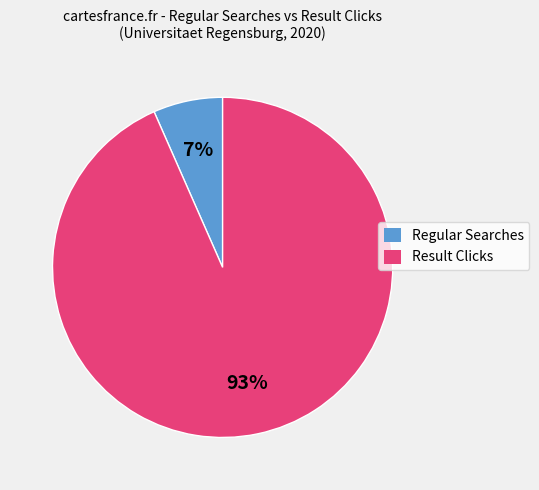

Combined, do Result Clicks and Regular Searches account for over 50%?

Yes